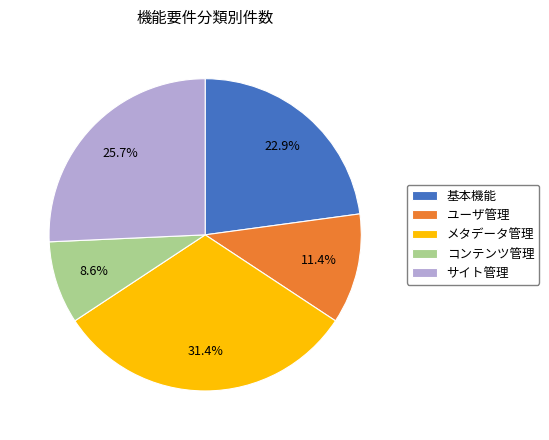

What is the smallest slice in the pie chart?

コンテンツ管理